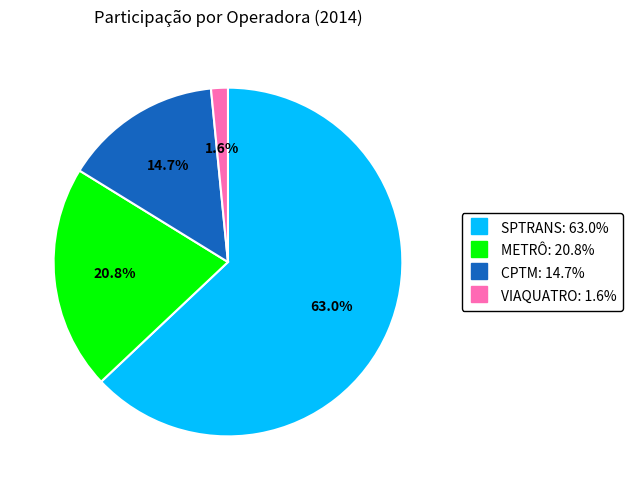

Which slice represents more than half of the pie?

SPTRANS